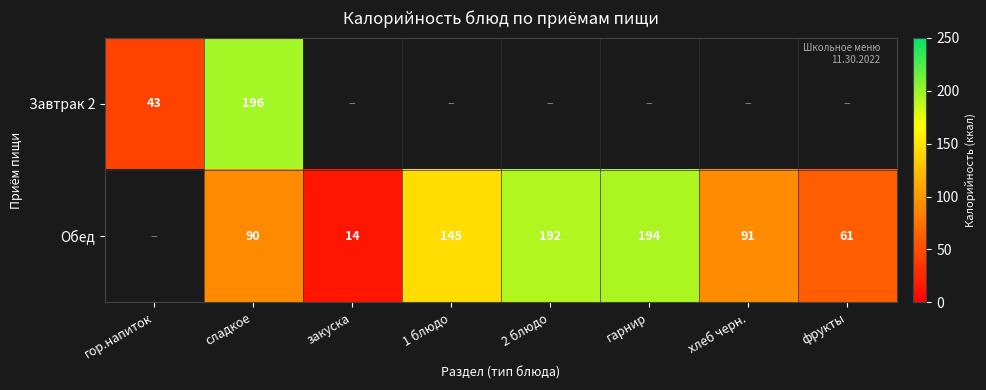

The value of Завтрак 2 at сладкое is 128. True or false?

False